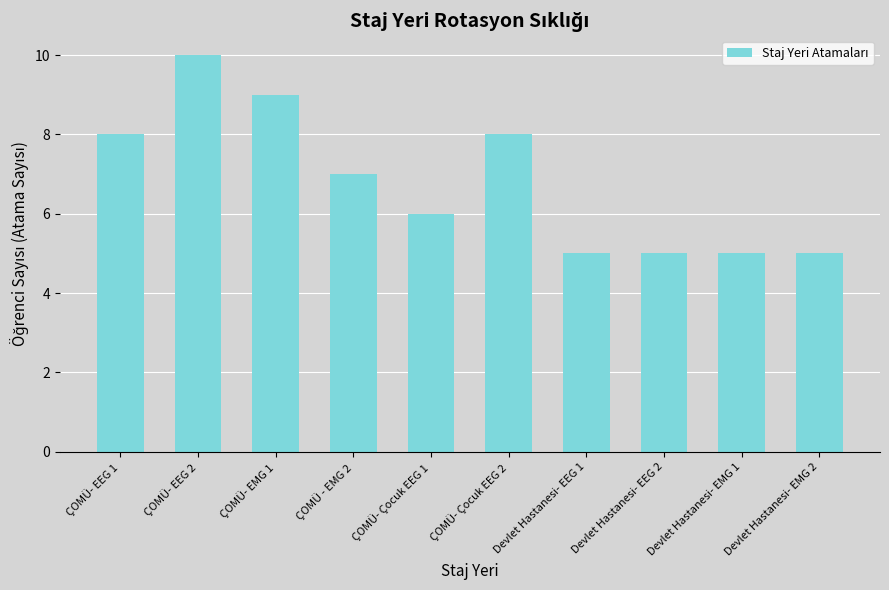

Is it true that the value at Devlet Hastanesi- EEG 2 is 5?

True